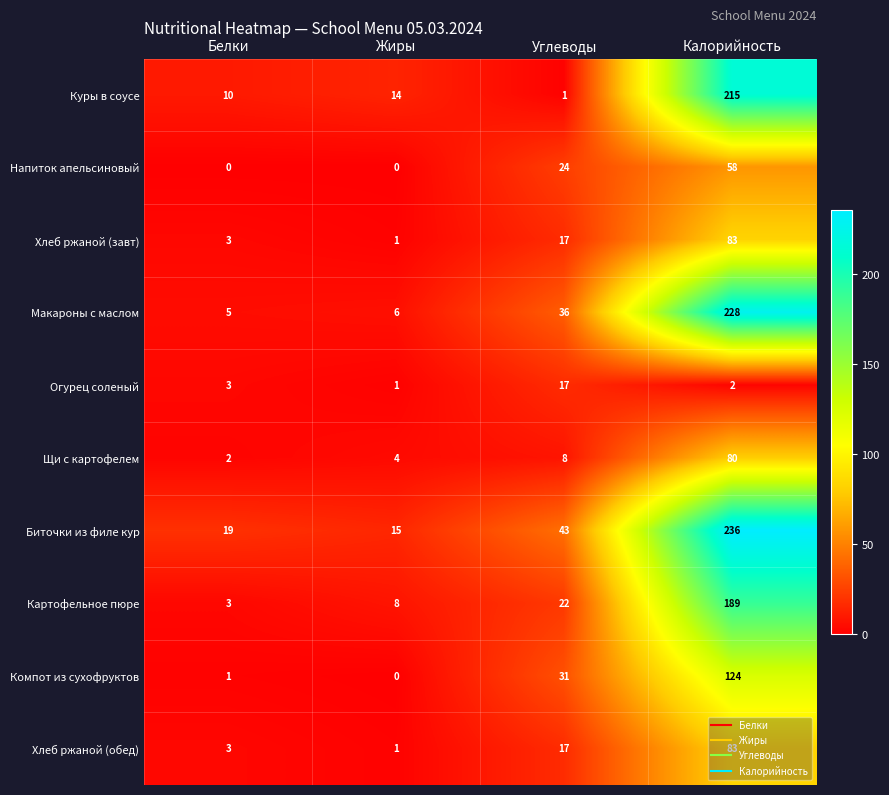

At how many categories does at least one series exceed 52?

1